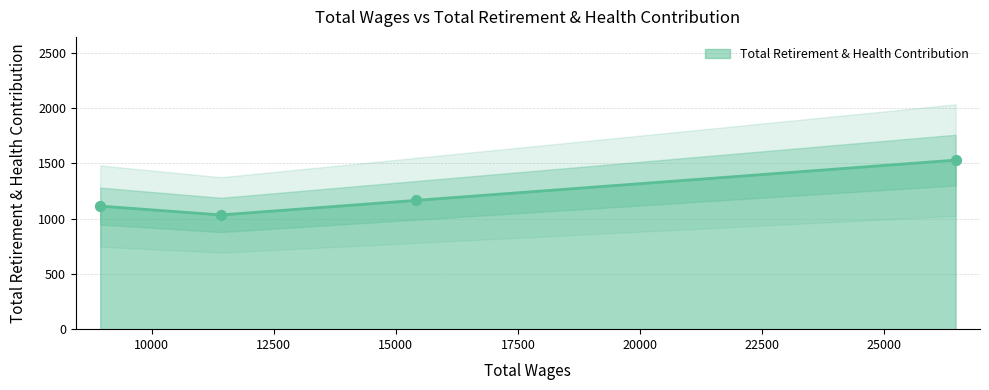

What is the ratio of the value at 26468.0 to the value at 8943.0?

1.4